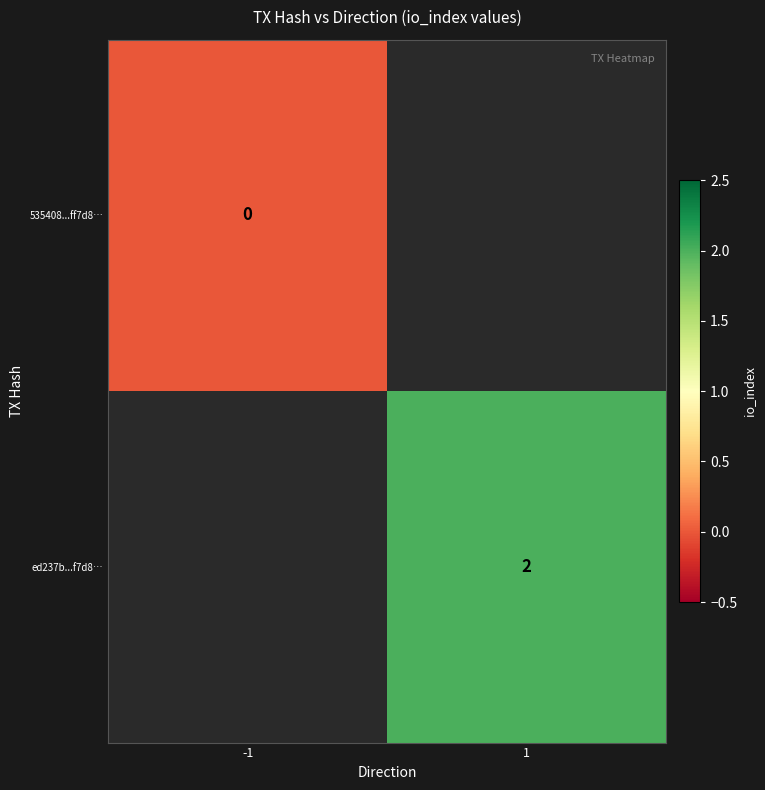

Which has a higher value, -1 or 1?

1